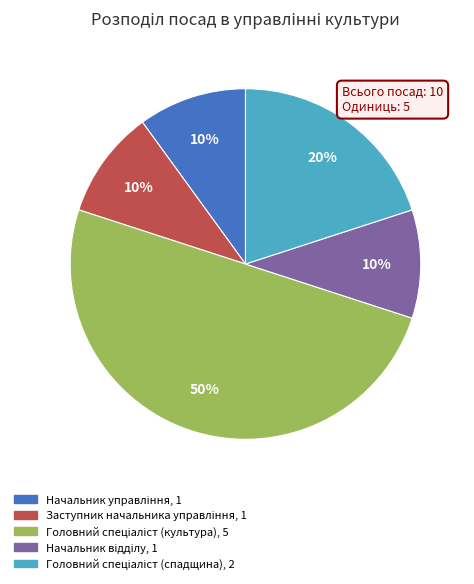

To the nearest percent, what is the average slice percentage?

20%